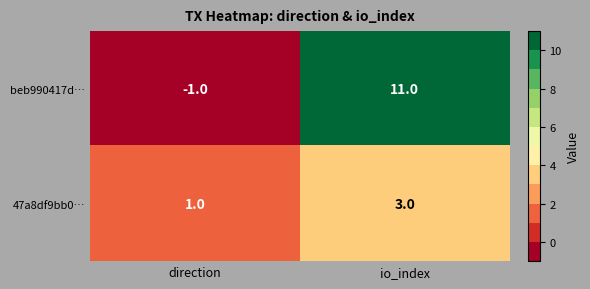

How many categories are shown in the chart?

2